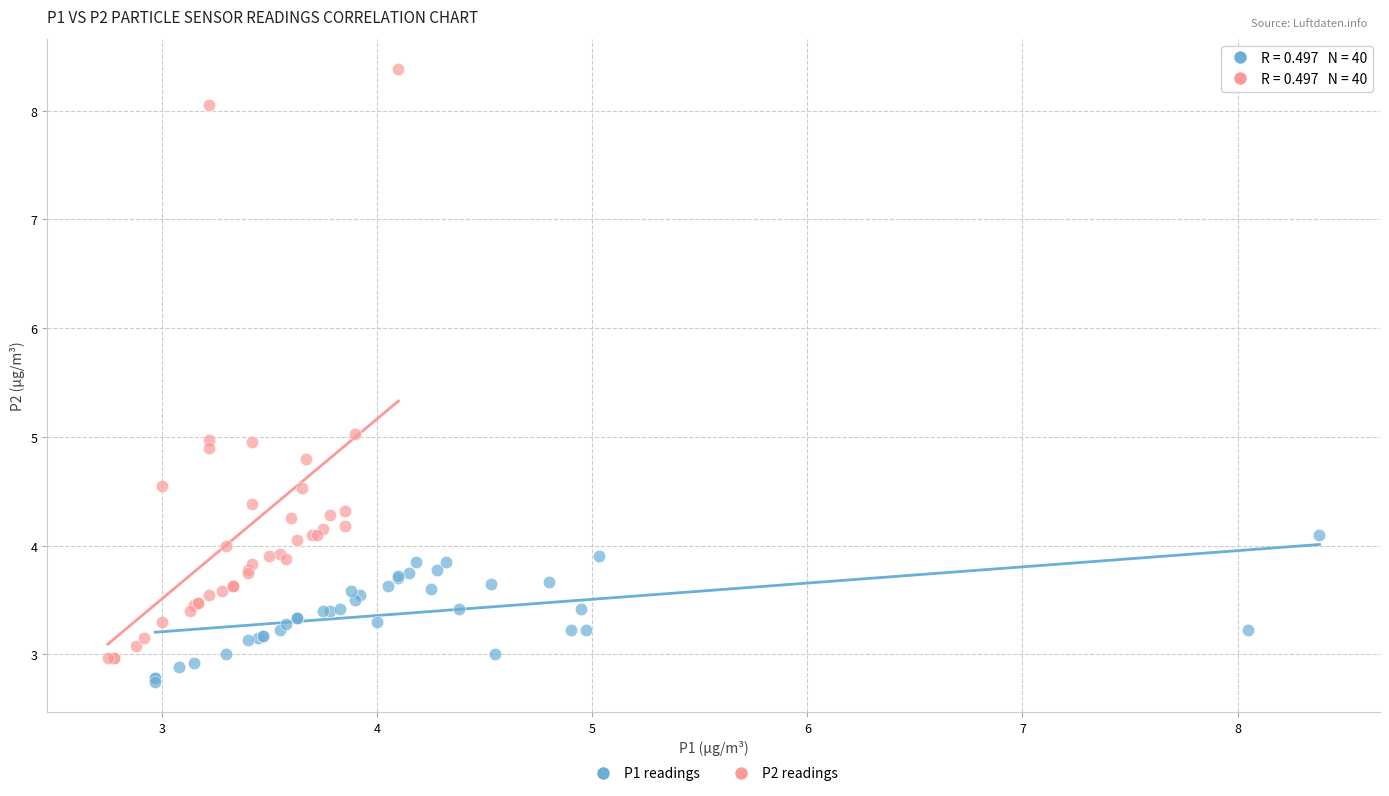

Which series has the largest Y range (max minus min)?

P2 readings